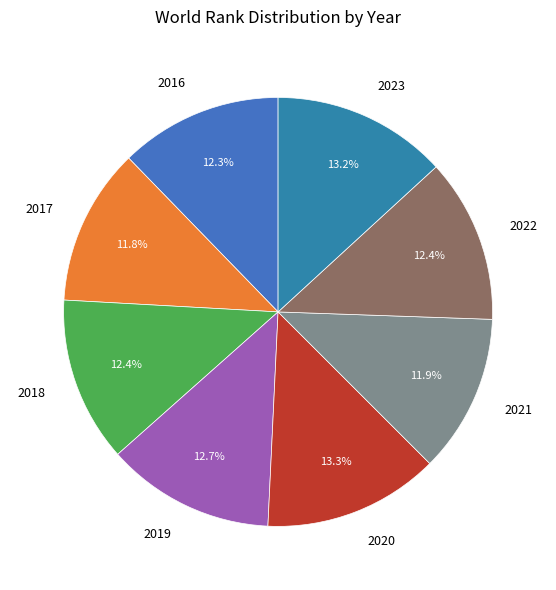

What portion of the pie excludes 2021?

88.1%